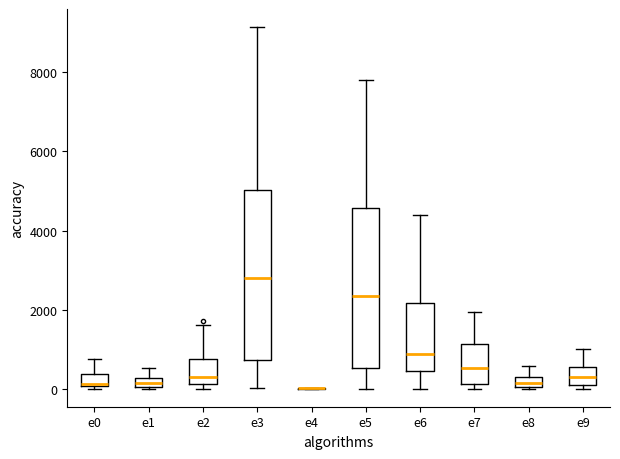

Which box is the tallest, from its lower edge to its upper edge?

e3